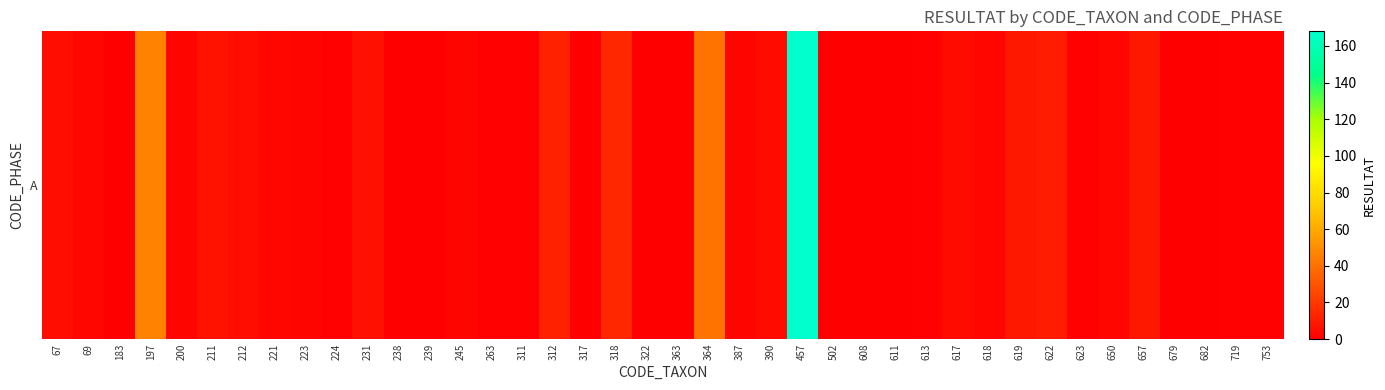

The chart shows a value of 9 at 657. True or false?

True